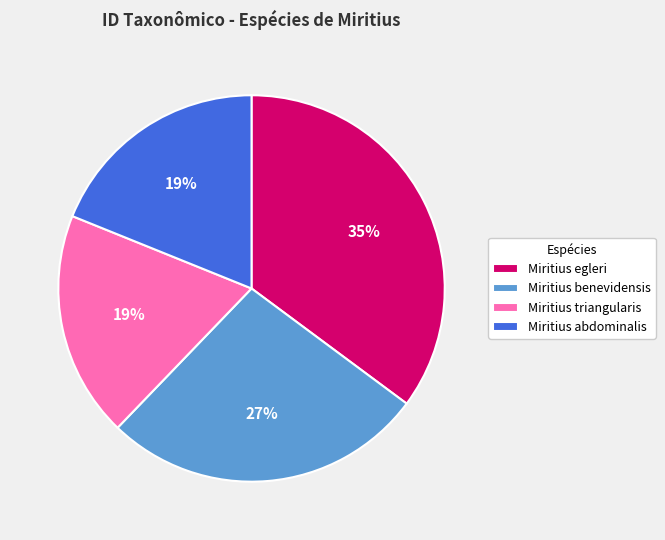

What is the ratio of the value at Miritius abdominalis to the value at Miritius egleri?

0.5